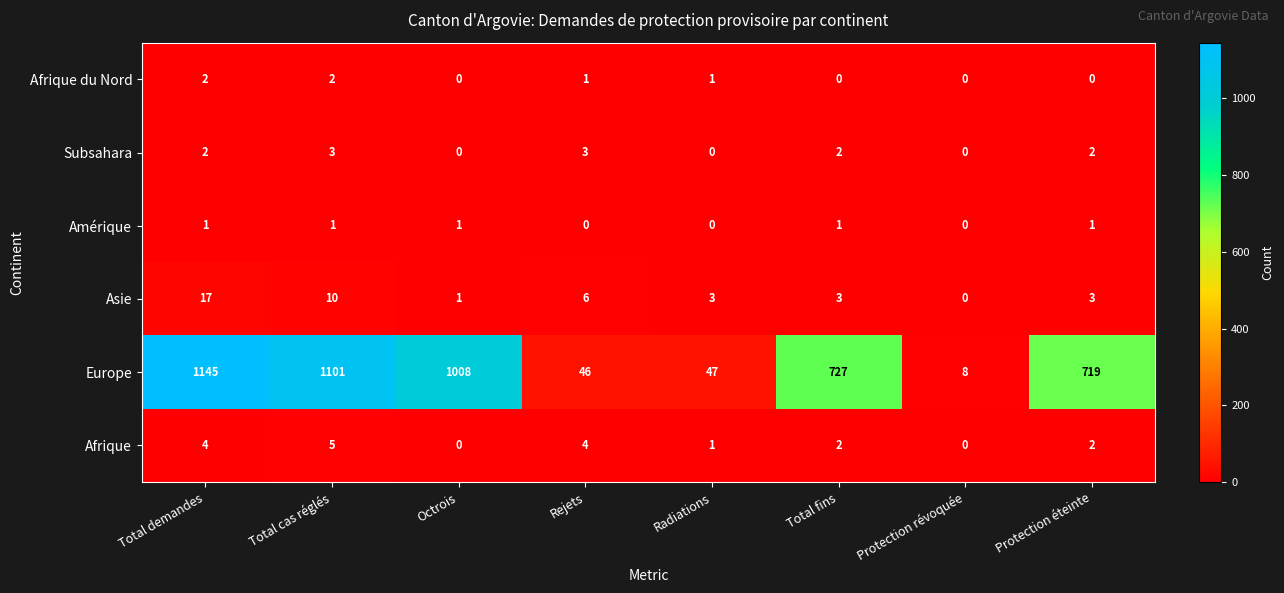

The Asie series shows 3 at Radiations. True or false?

True